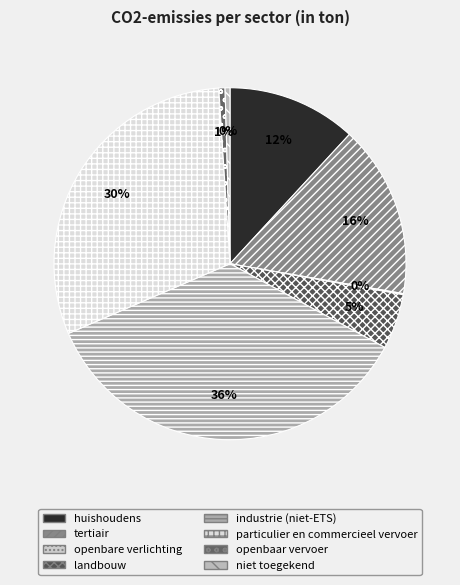

What is the change in value from tertiair to industrie (niet-ETS)?

+12377.4